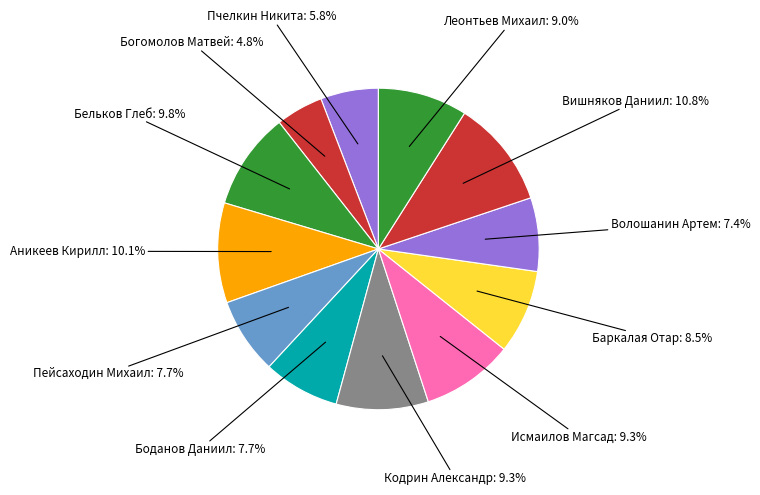

How many segments does this pie chart have?

12